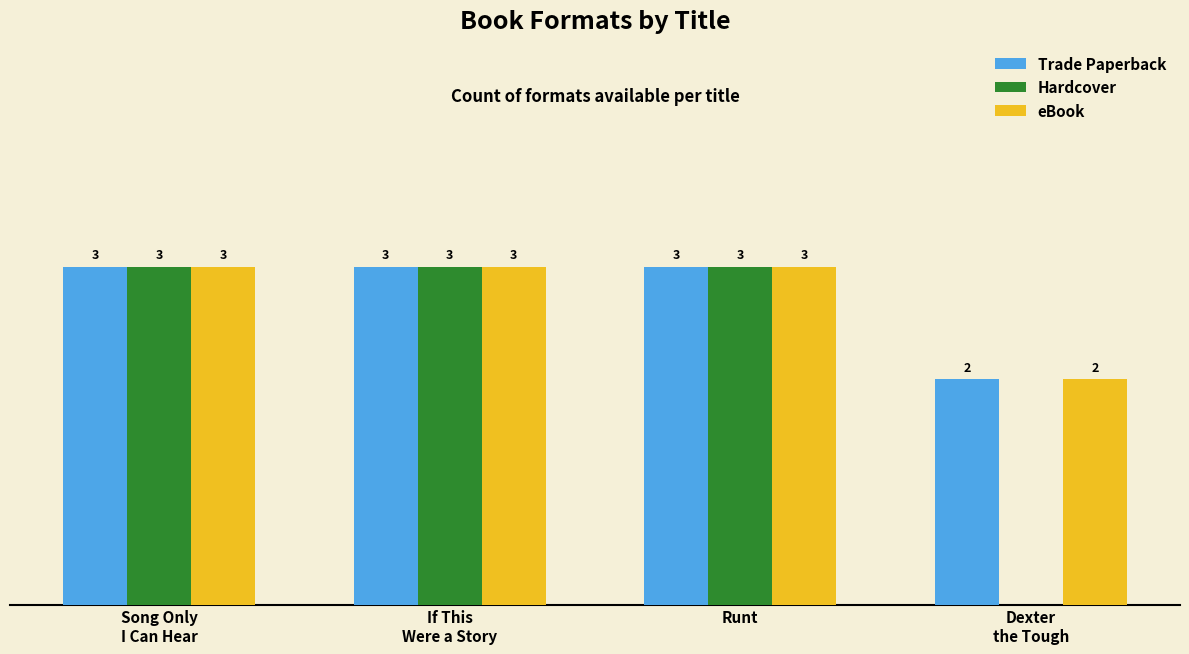

What are all the series names shown in the legend?

Trade Paperback, Hardcover, eBook